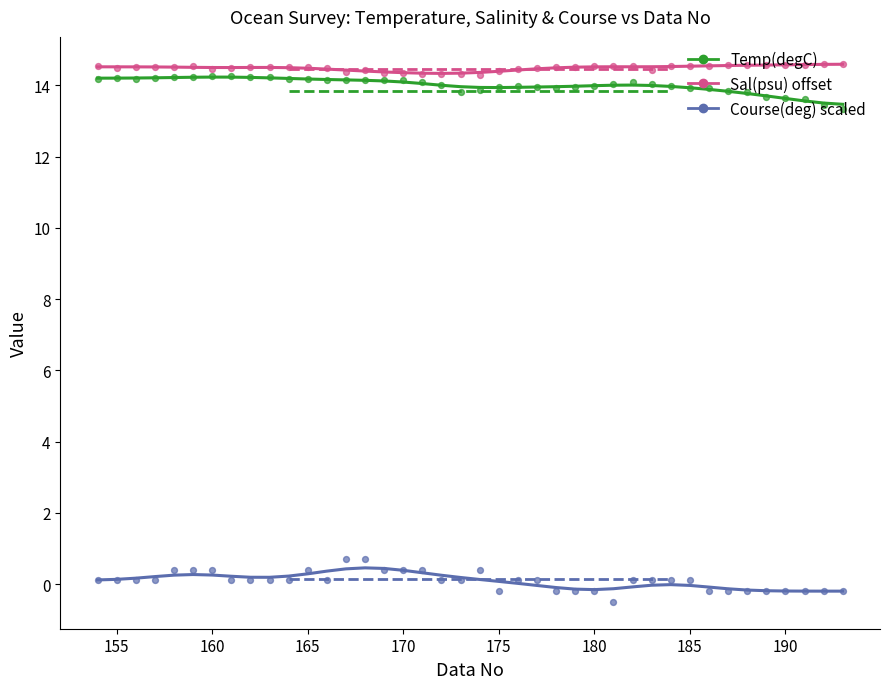

Which series reaches the minimum Y coordinate?

Course(deg) scaled